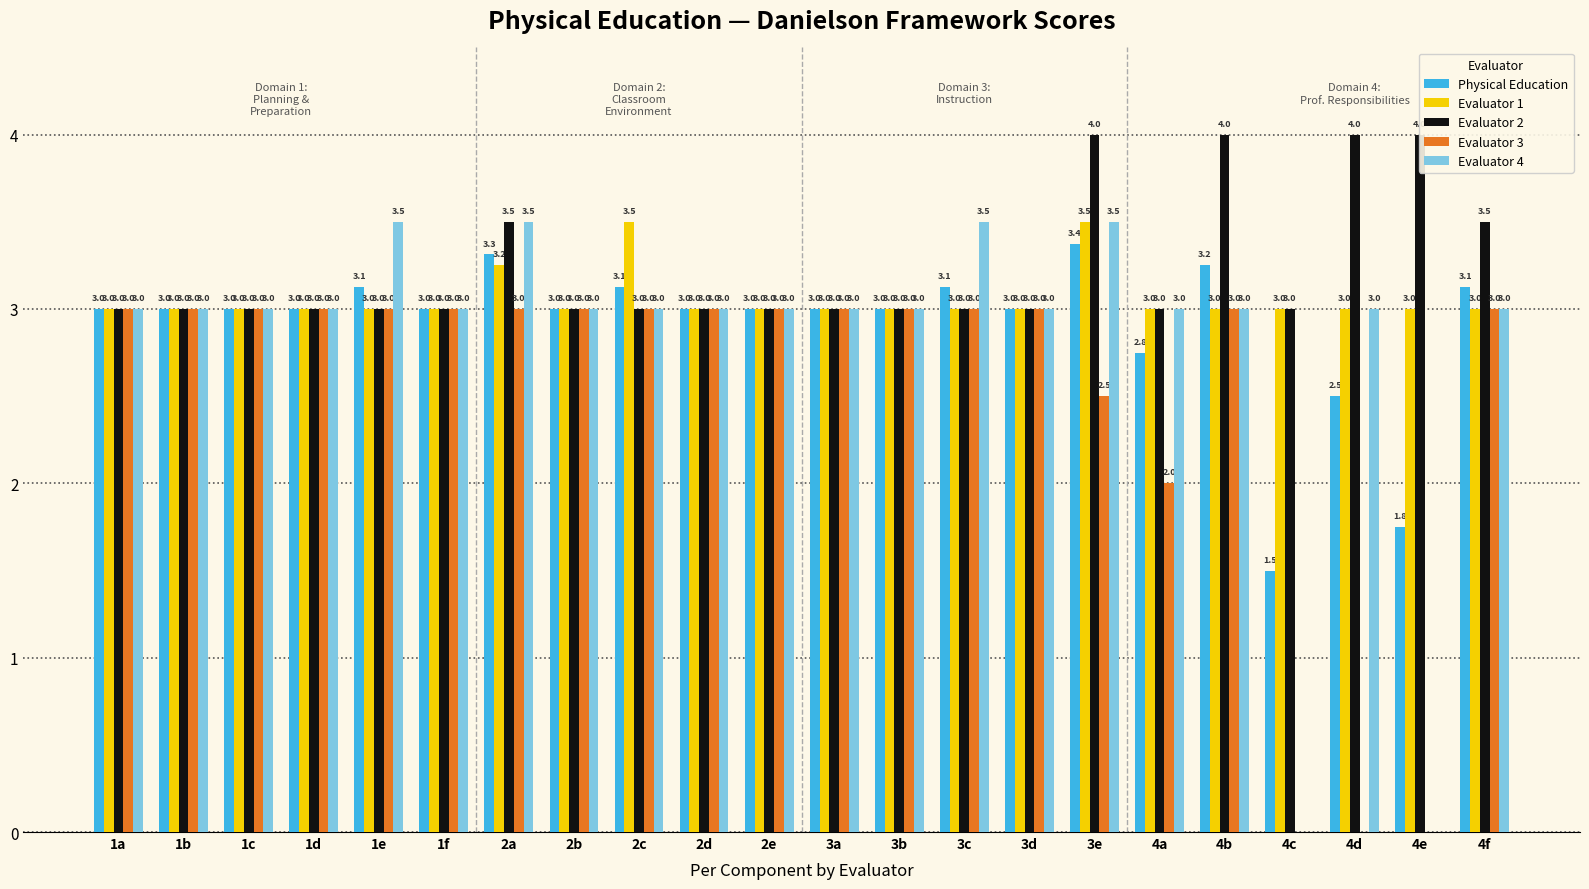

Where is Physical Education nearest to the value 2?

4e